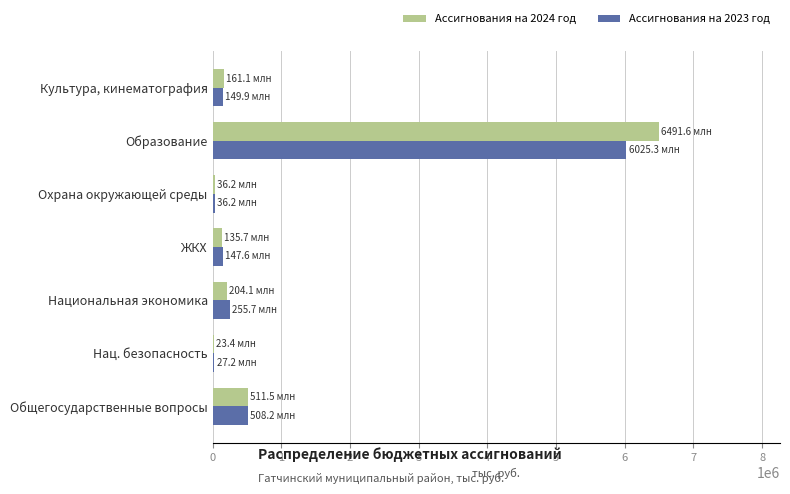

At which label does Ассигнования на 2024 год reach its peak?

Образование